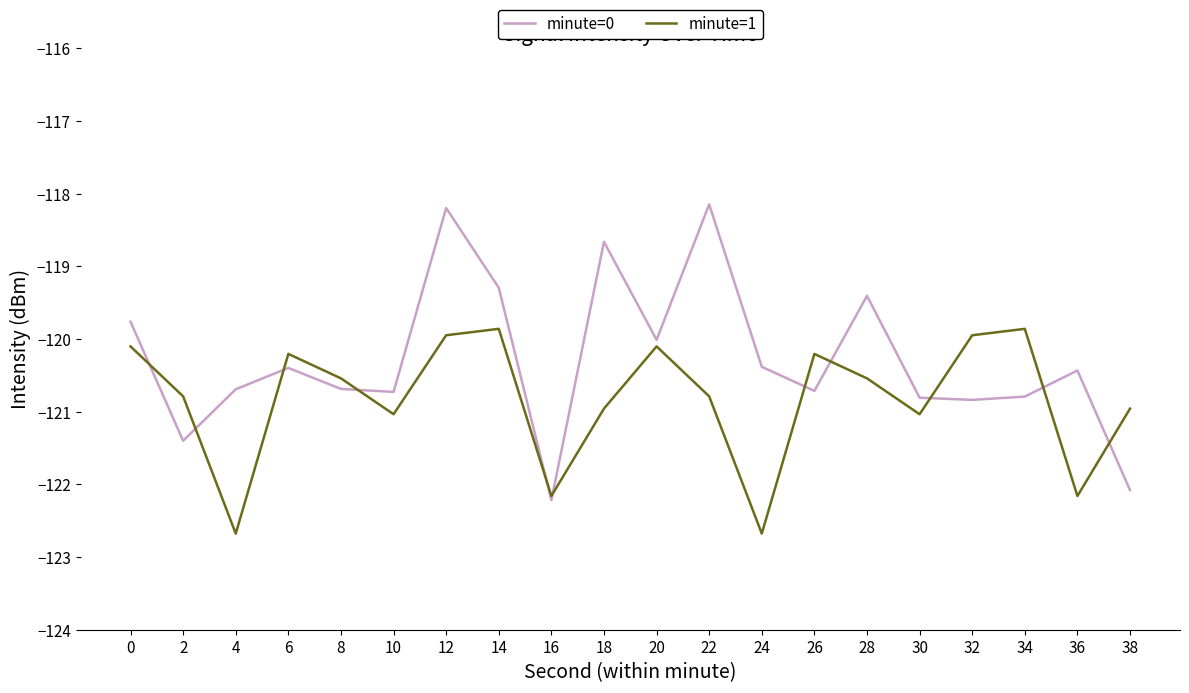

What is the difference between the minute=0 values at 18 and 4?

2.0